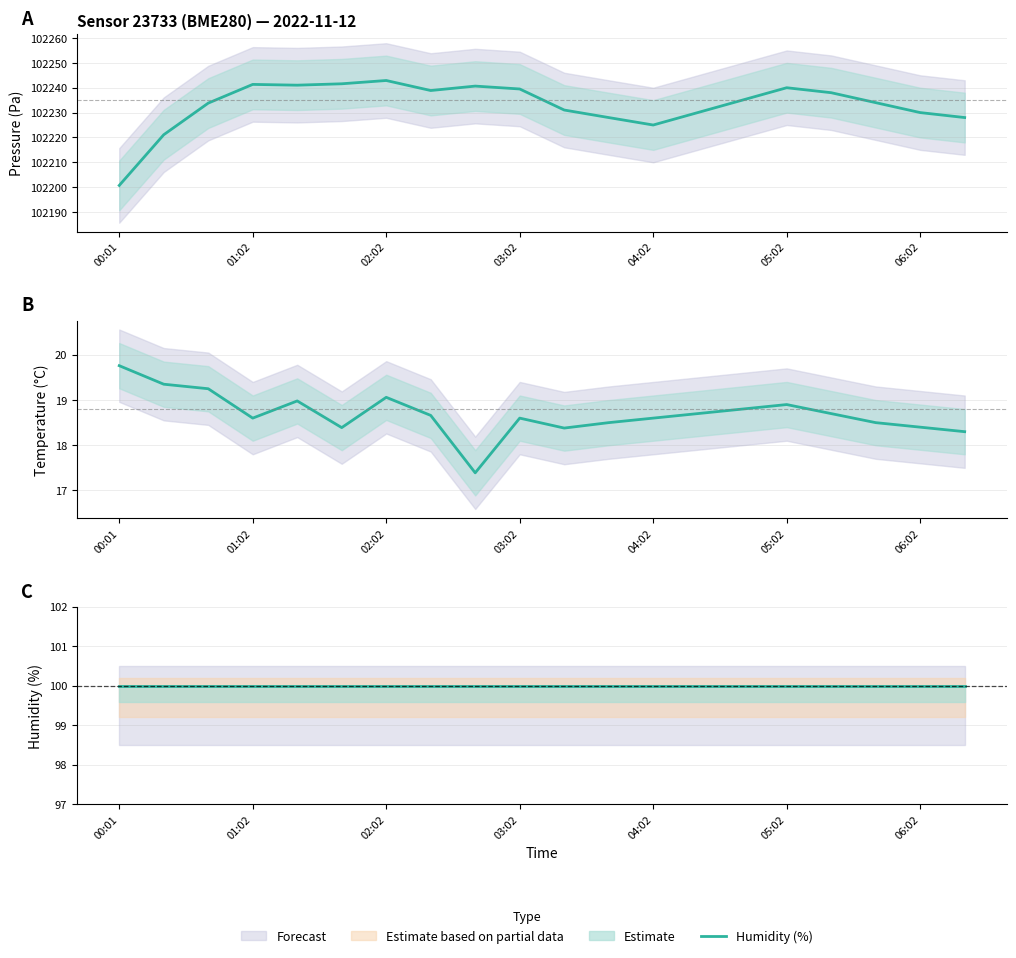

Reading right to left, list all the values displayed in this chart.

Pressure (Pa): 102228.0	102230.0	102234.0	102238.0	102240.0	102235.0	102230.0	102225.0	102228.0	102231.0	102239.5	102240.7	102238.9	102242.9	102241.6	102241.0	102241.3	102233.8	102221.1	102200.7
Temperature (°C): 18.3	18.4	18.5	18.7	18.9	18.8	18.7	18.6	18.5	18.4	18.6	17.4	18.7	19.1	18.4	19.0	18.6	19.2	19.4	19.8
Humidity (%): 100.0	100.0	100.0	100.0	100.0	100.0	100.0	100.0	100.0	100.0	100.0	100.0	100.0	100.0	100.0	100.0	100.0	100.0	100.0	100.0